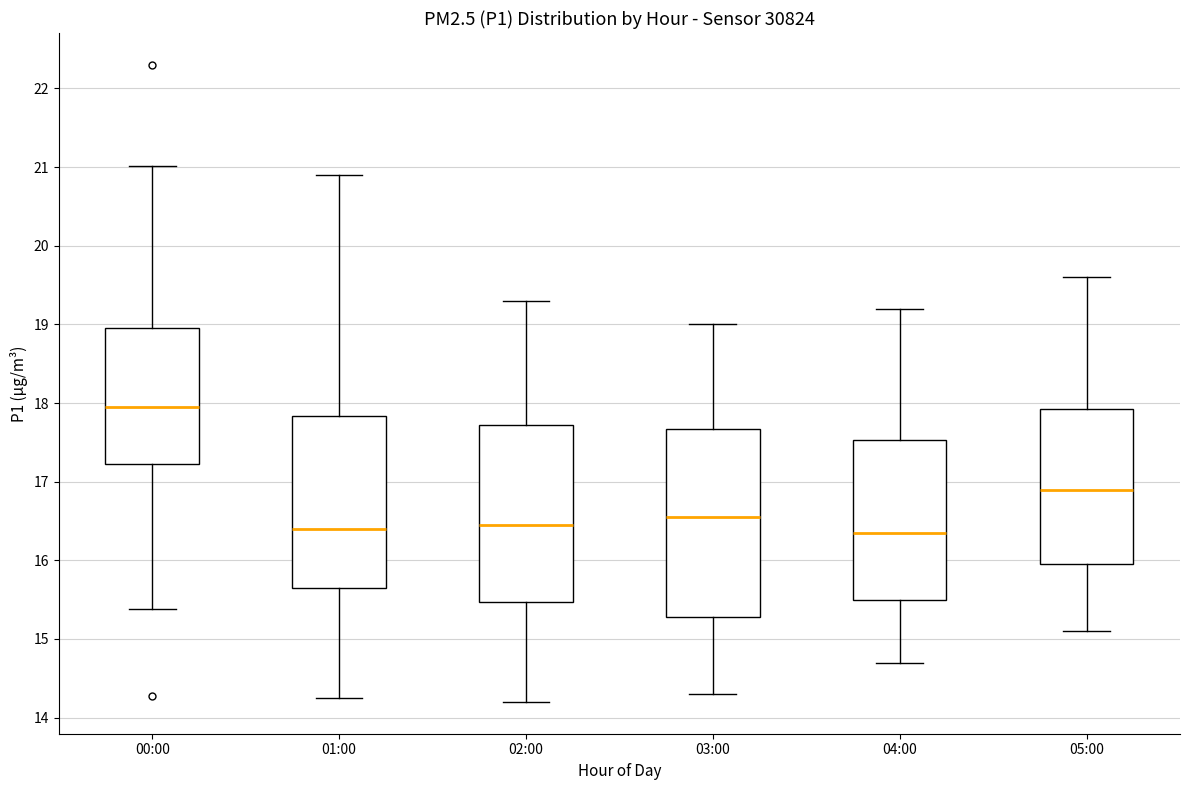

Reading left to right, read every box against the y-axis: the position of its median line, the range the box covers, and the ends of its whiskers. The values are not printed on the chart, so give them approximately, as read against the axis.

00:00: median 18.0, box 17.2 to 19.0, whiskers 15.4 to 21.0
01:00: median 16.4, box 15.7 to 17.8, whiskers 14.3 to 20.9
02:00: median 16.5, box 15.5 to 17.7, whiskers 14.2 to 19.3
03:00: median 16.6, box 15.3 to 17.7, whiskers 14.3 to 19.0
04:00: median 16.4, box 15.5 to 17.5, whiskers 14.7 to 19.2
05:00: median 16.9, box 16.0 to 17.9, whiskers 15.1 to 19.6